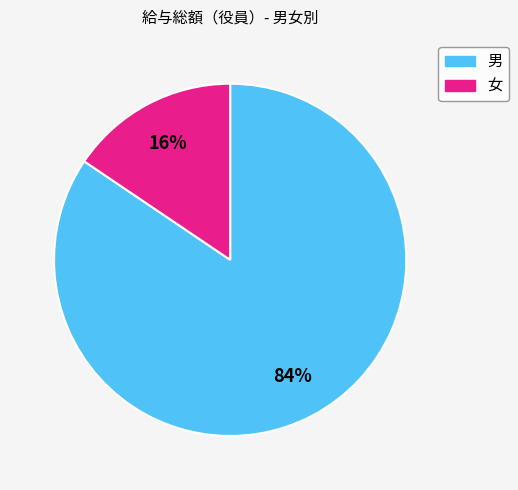

Is the sum of 女 and 男 greater than half?

Yes